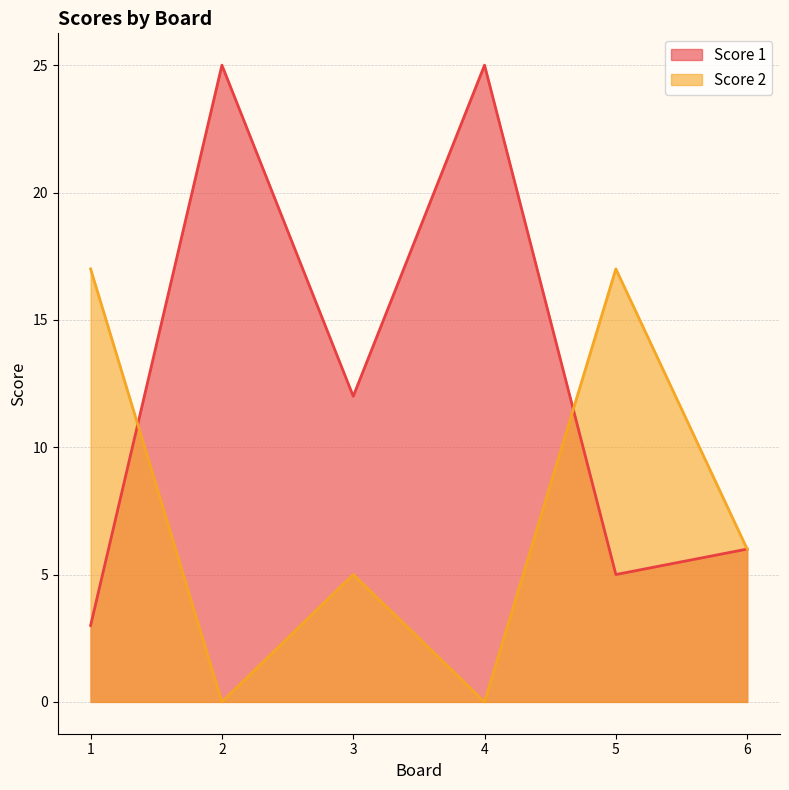

What are all the series names shown in the legend?

Score 1, Score 2